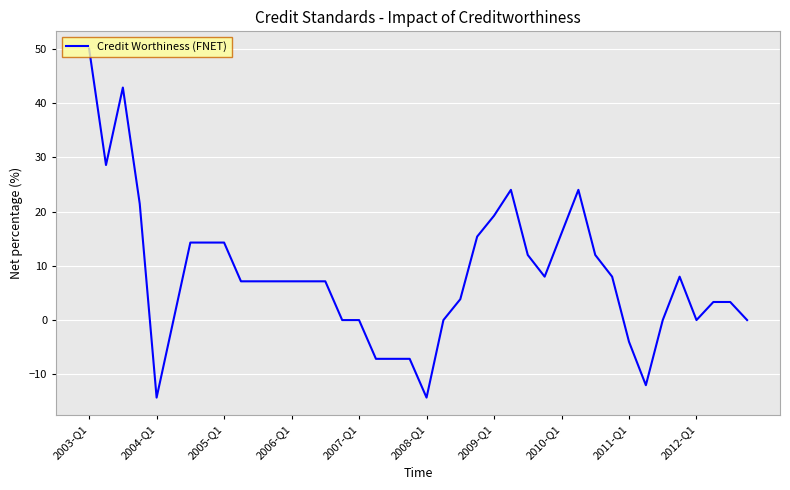

Reading left to right, transcribe all the data shown in this chart.

50.0	28.6	42.9	21.4	-14.3	0.0	14.3	14.3	14.3	7.1	7.1	7.1	7.1	7.1	7.1	0.0	0.0	-7.1	-7.1	-7.1	-14.3	0.0	3.8	15.4	19.2	24.0	12.0	8.0	16.0	24.0	12.0	8.0	-4.0	-12.0	0.0	8.0	0.0	3.3	3.3	0.0